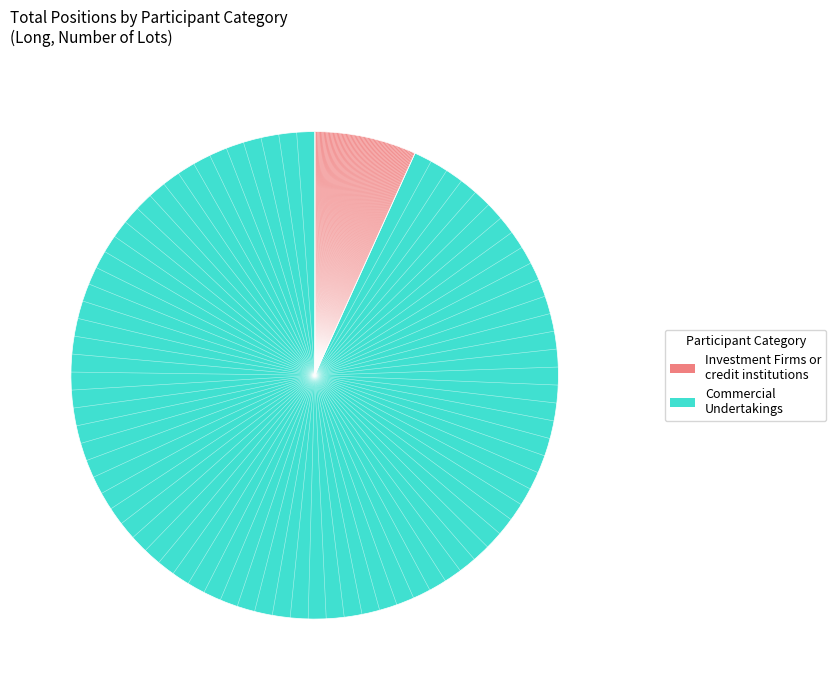

Does any single category account for the majority?

Yes